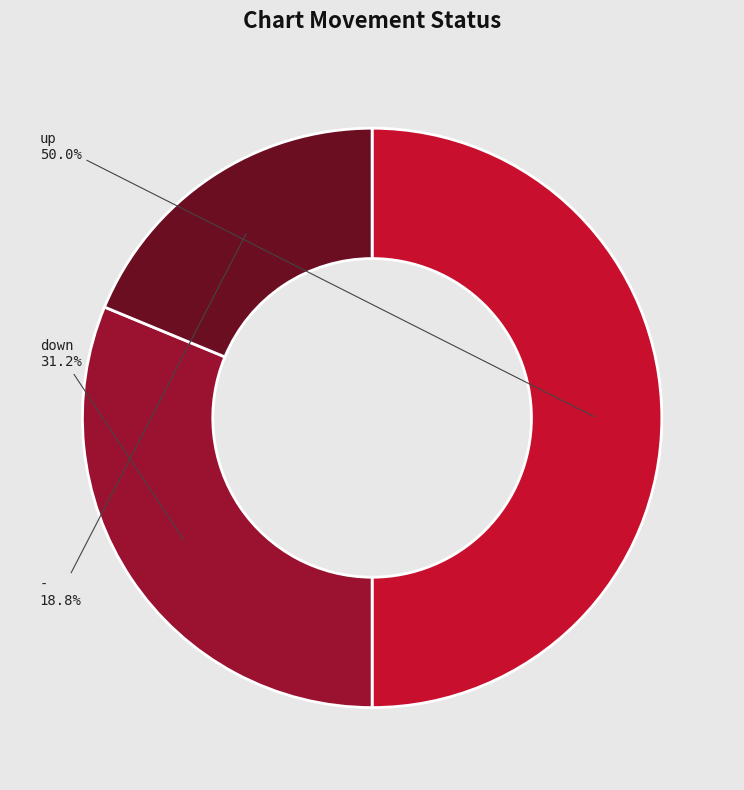

Combined, do up and down account for over 50%?

Yes